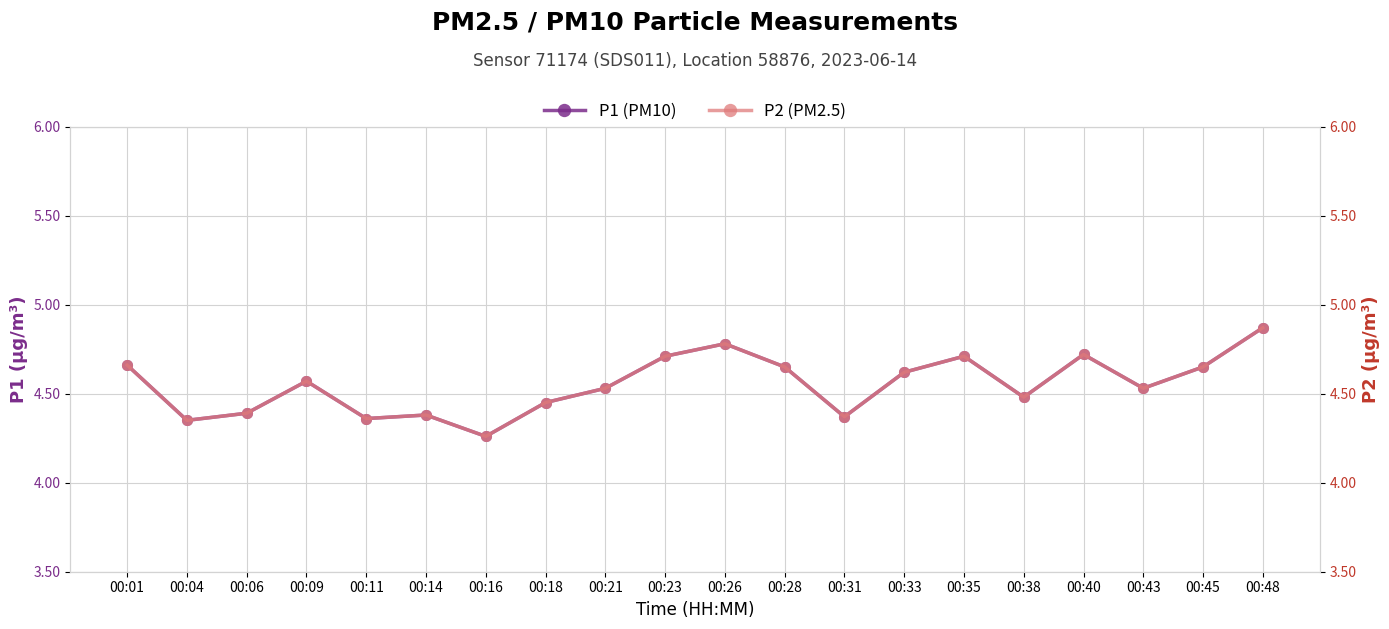

What is the average value of the P1 (PM10) series?

4.6